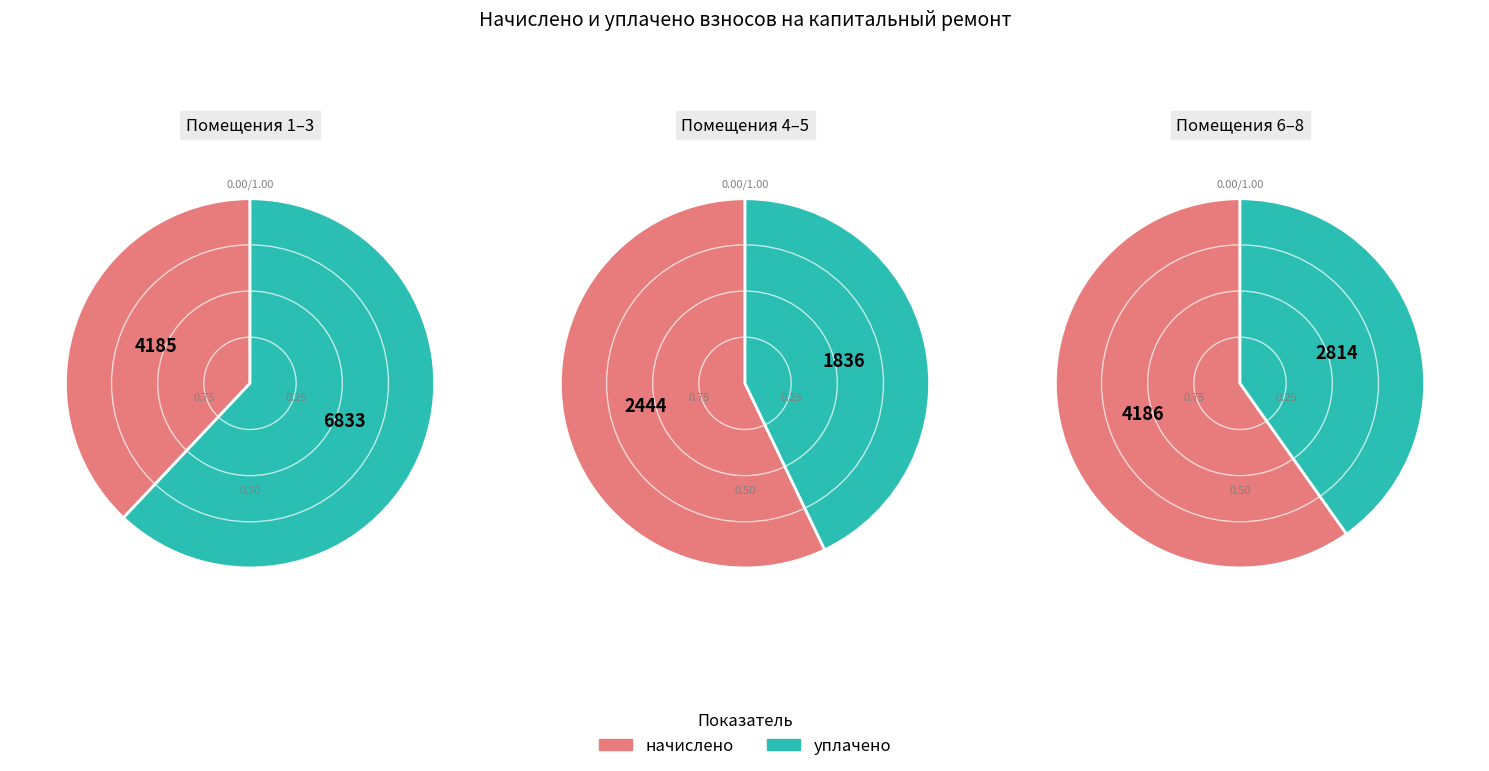

Rank the series by their average value, from lowest to highest.

начислено, уплачено